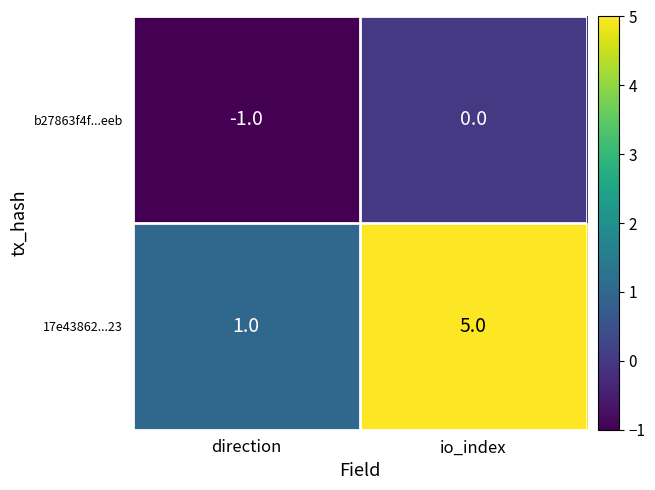

Between direction and io_index, which series saw the biggest shift?

17e43862...23